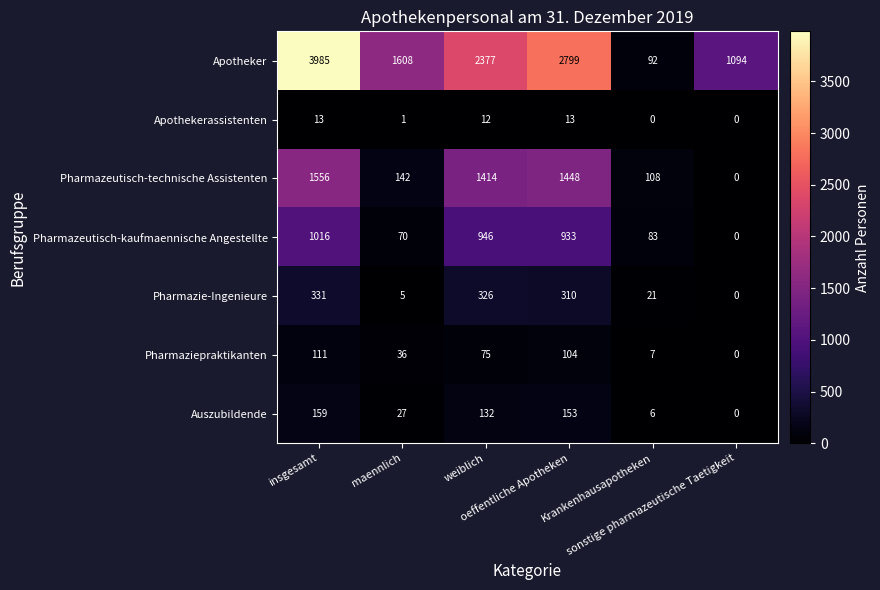

What is the difference between the second highest and minimum values in the Pharmaziepraktikanten series?

104